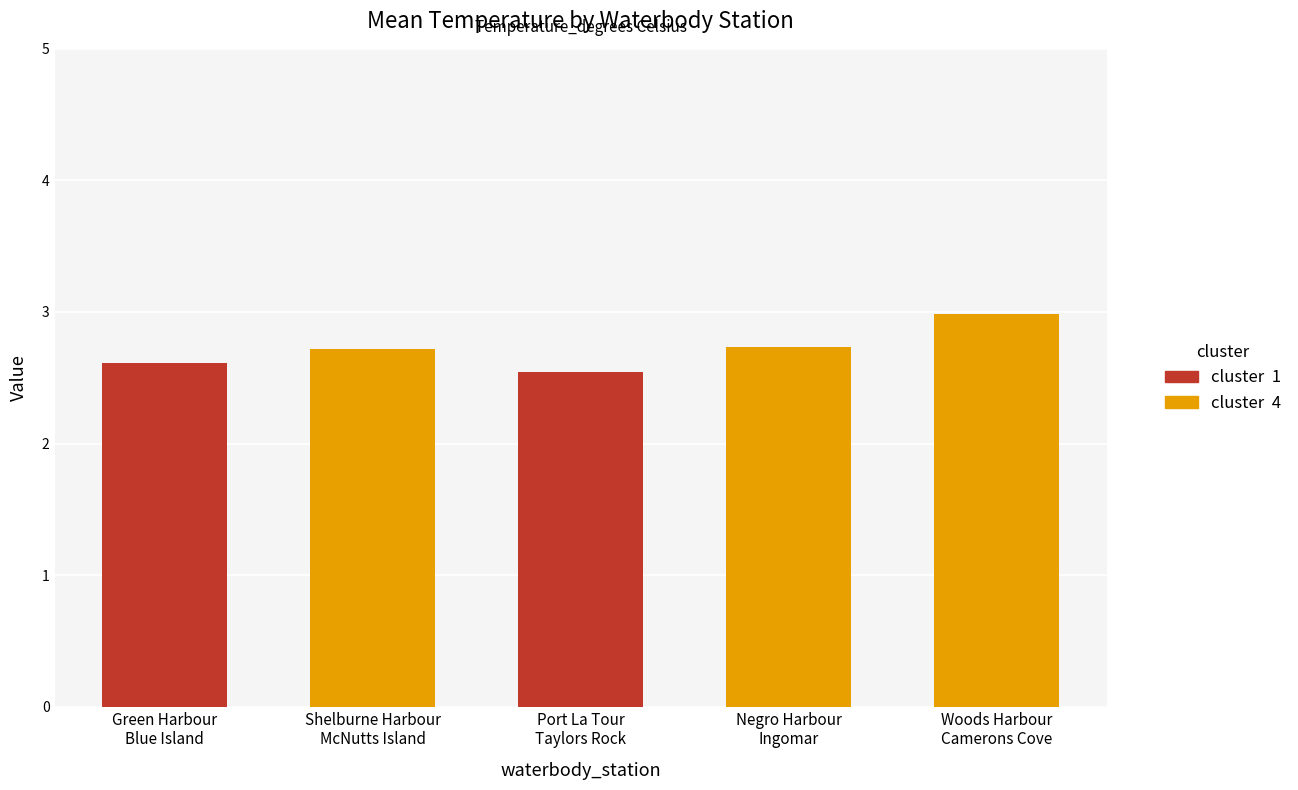

What is the change in value from Port La Tour
Taylors Rock to Woods Harbour
Camerons Cove?

+0.4